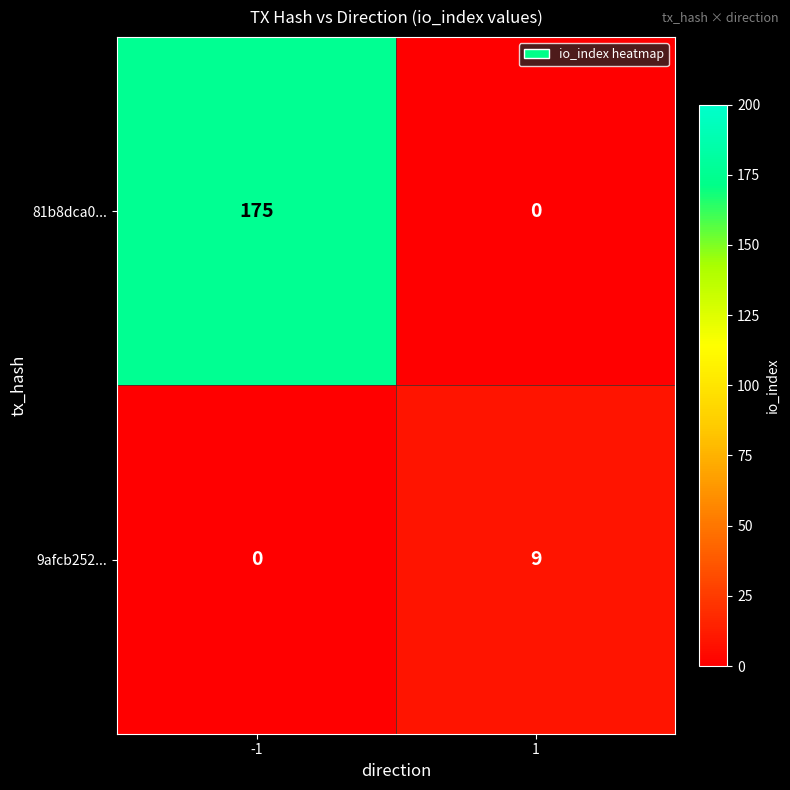

The value of 9afcb252... at 1 is 9. True or false?

True